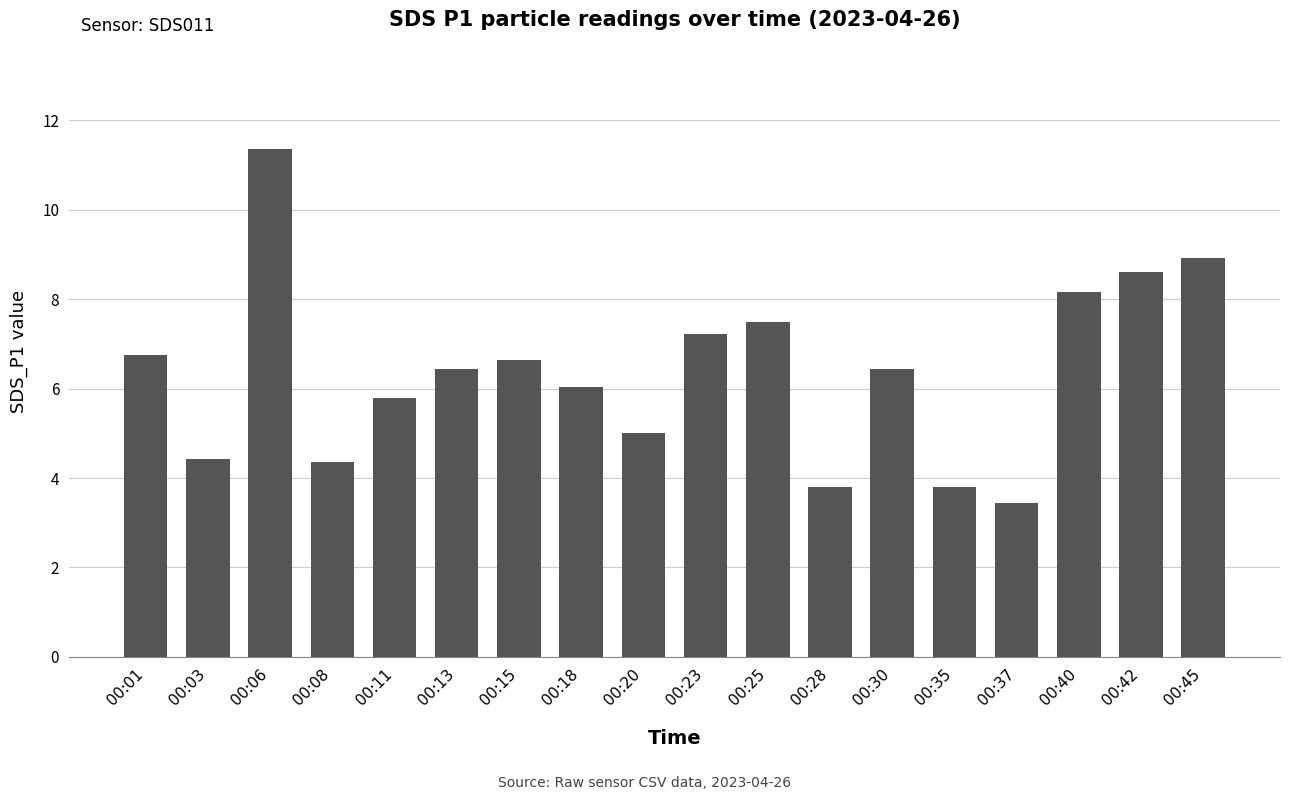

What is the difference between the second highest and minimum values?

5.5